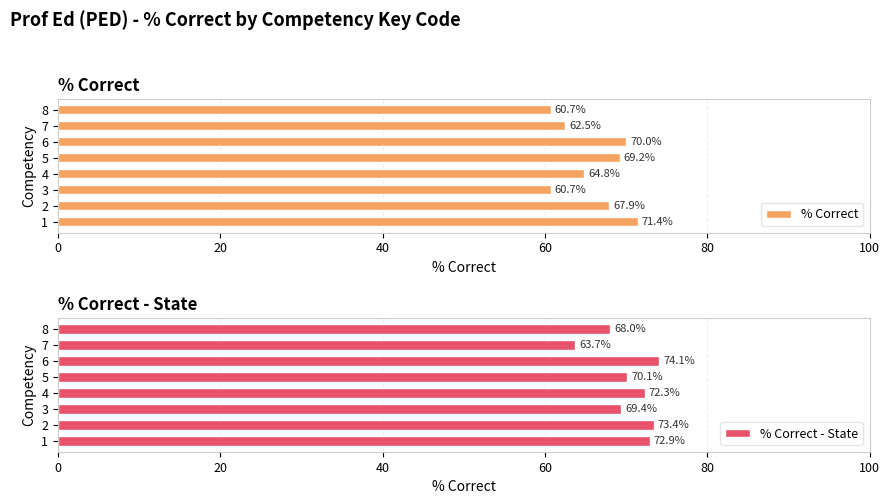

What is the sum of all % Correct - State values?

563.9